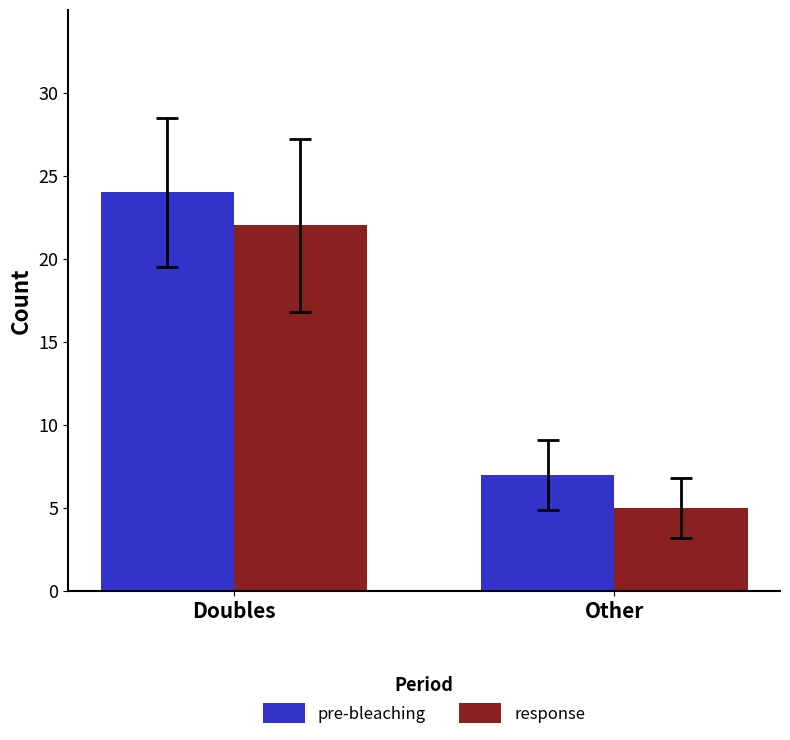

Reading left to right, transcribe all the data shown in this chart.

pre-bleaching: Doubles=24	Other=7
response: Doubles=22	Other=5